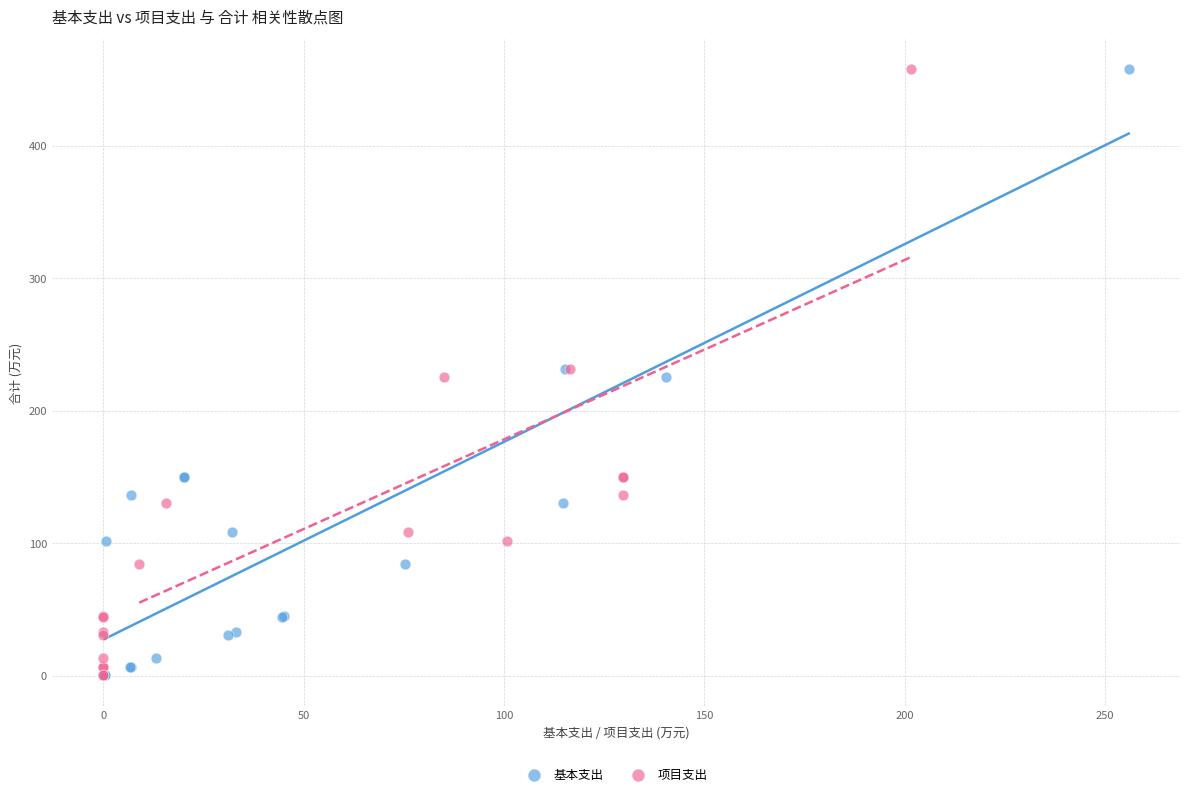

What are all the series names shown in the legend?

基本支出, 项目支出